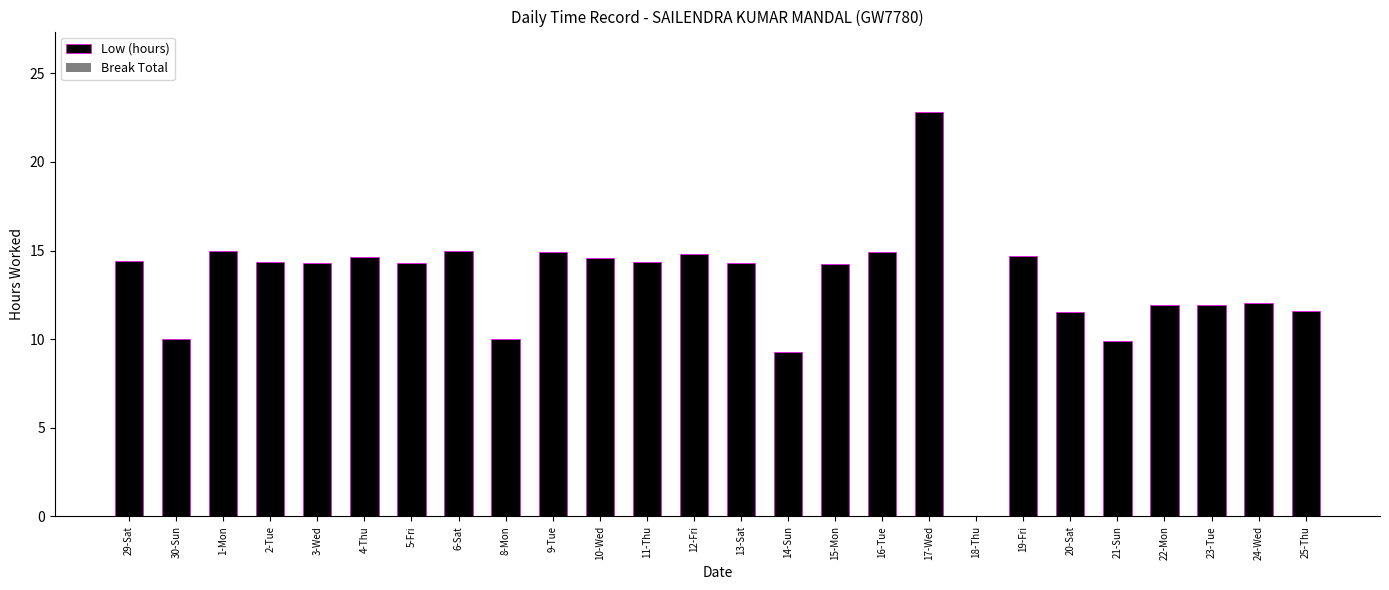

What is the maximum value shown in the chart?

22.8